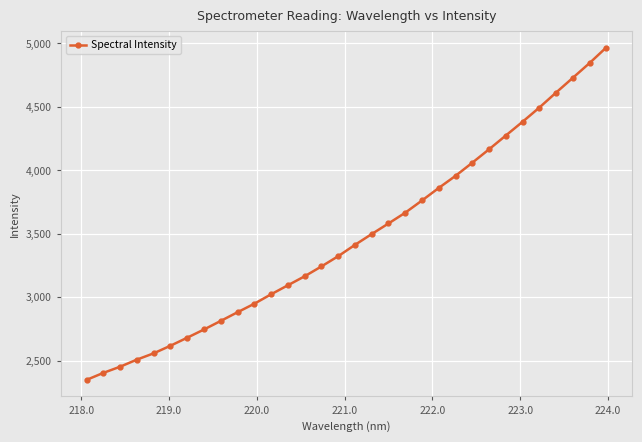

What is the smallest value displayed?

2349.1